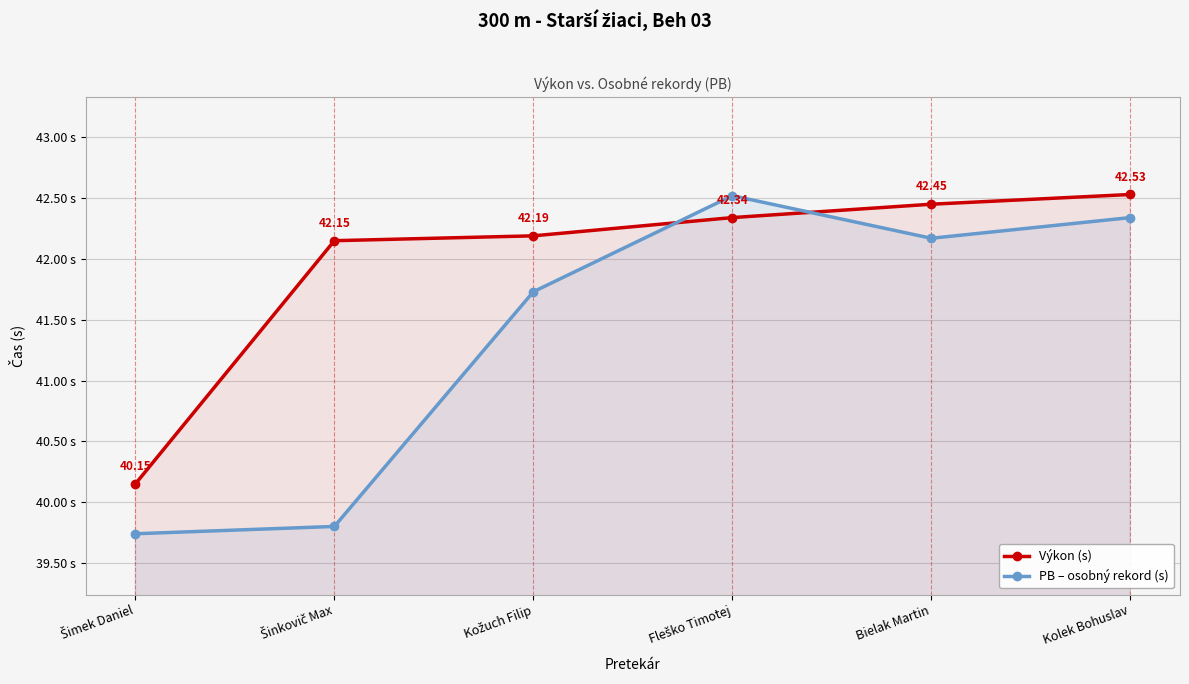

Which series ends up on top after the final intersection of Výkon (s) and PB – osobný rekord (s)?

Výkon (s)